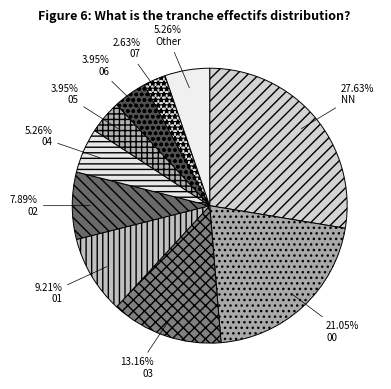

To the nearest percent, what percentage of the pie is 03?

13%